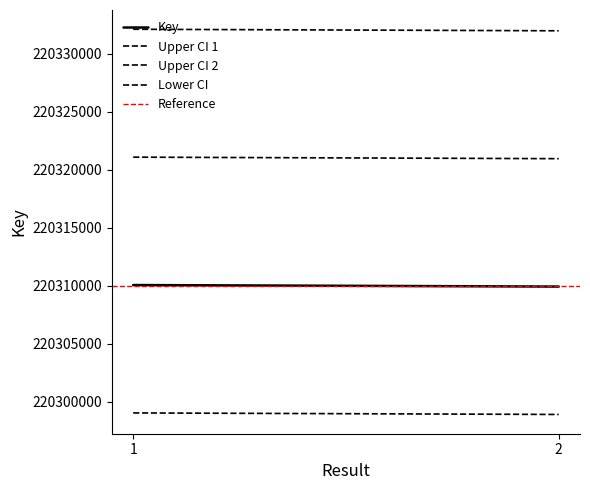

At how many categories does at least one series exceed 220329178?

2